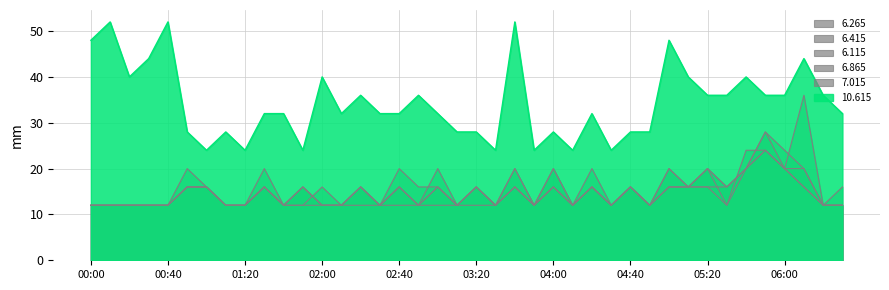

At which label does 6.415 first exceed 16?

01:30